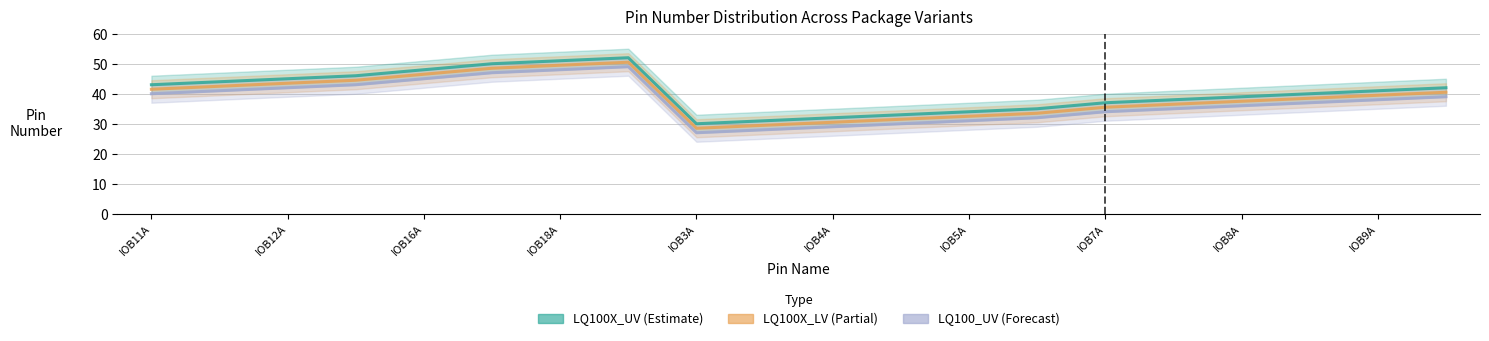

At which category is the sum across all series the highest?

IOB18B